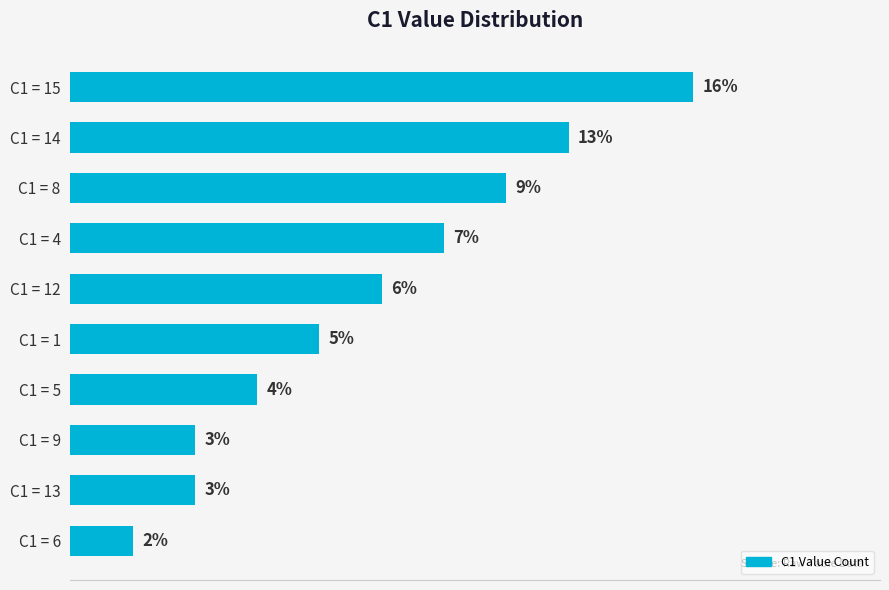

Which label corresponds to the smallest value in the chart?

C1 = 6